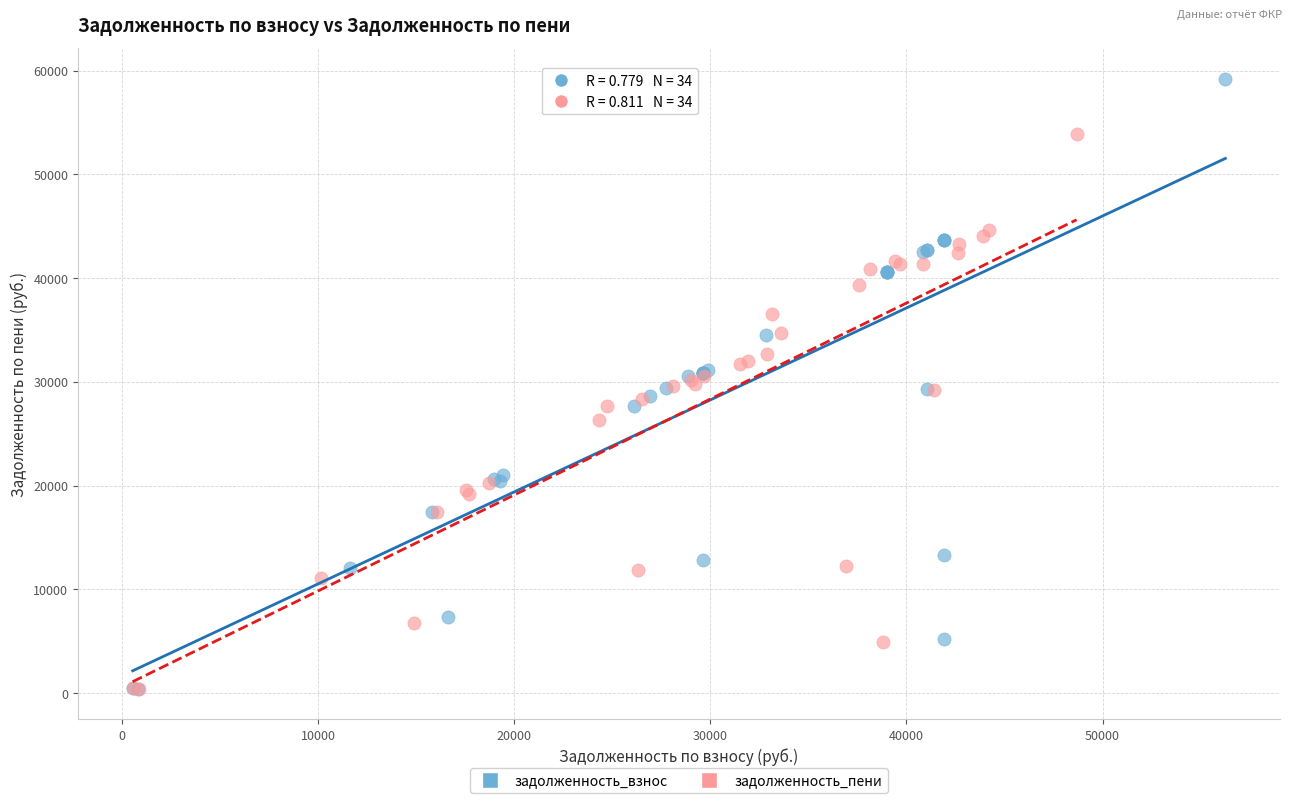

Which series reaches the maximum Y coordinate?

задолженность_взнос